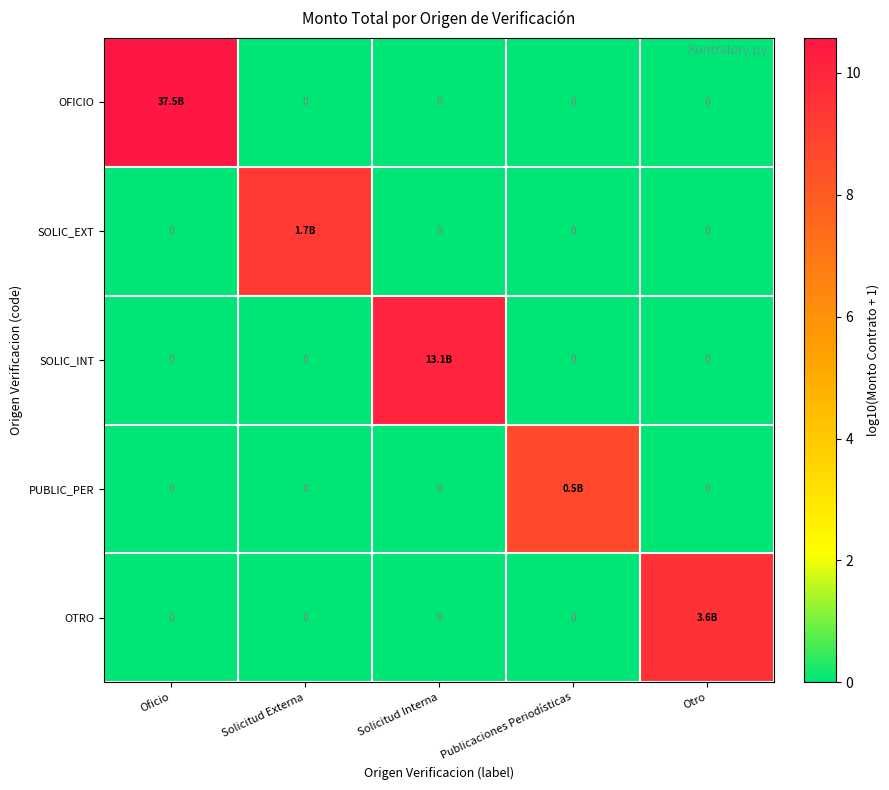

How many values in the OTRO series exceed 0?

1